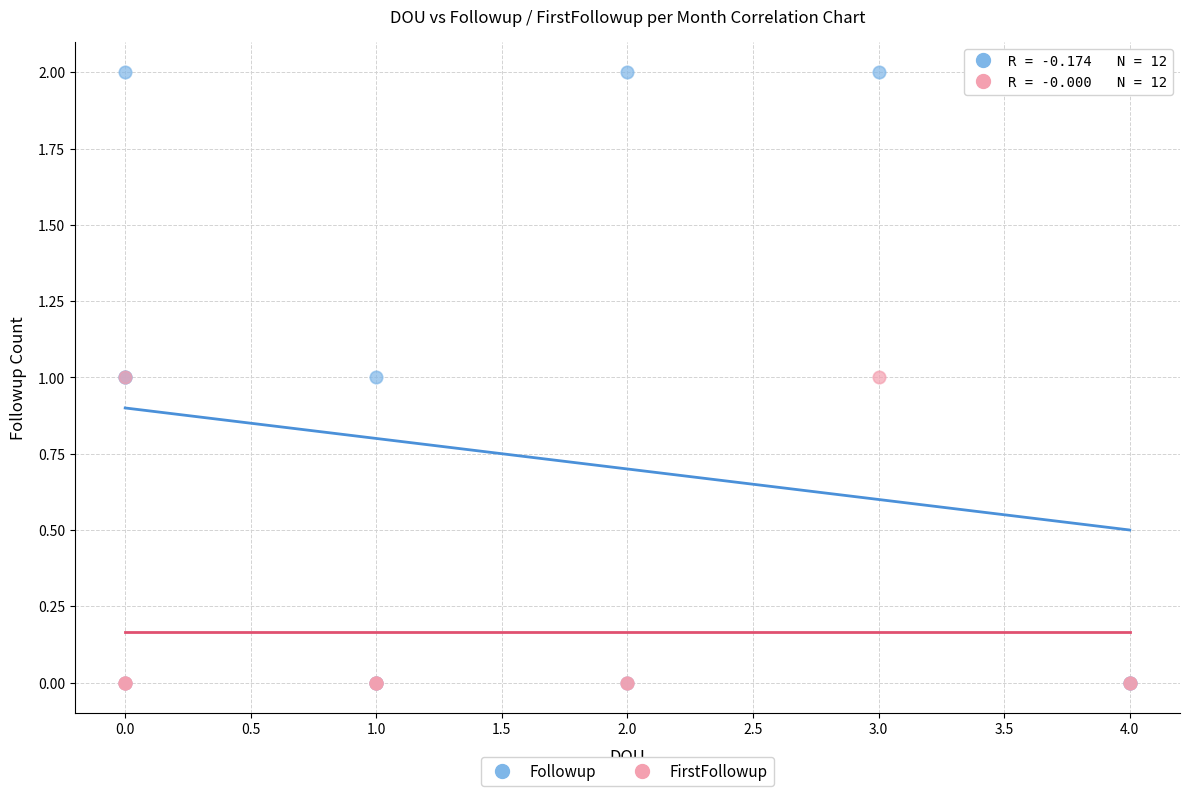

What are all the series names shown in the legend?

Followup, FirstFollowup